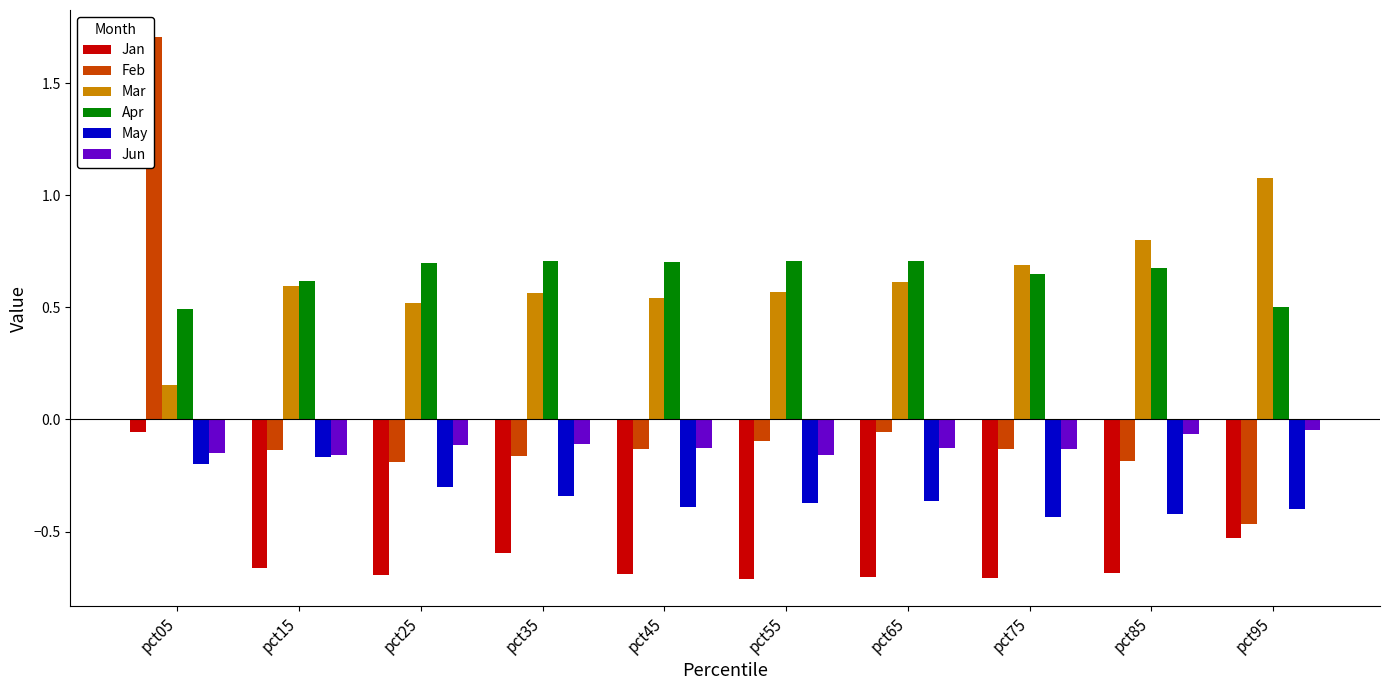

How many categories are shown in the chart?

10